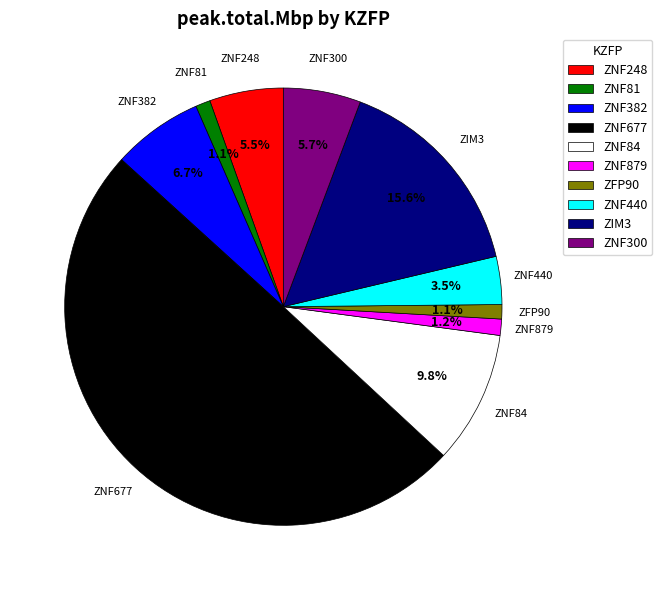

The ZNF300 slice represents 6% of the pie. True or false?

True